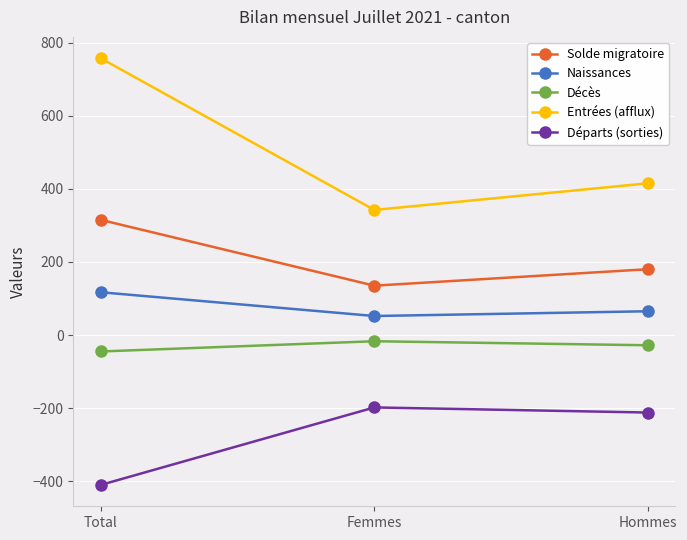

Which category has the highest value in the Naissances series?

Total